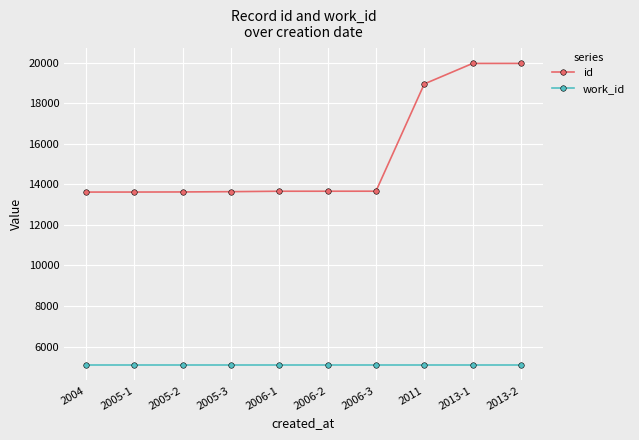

What are all the series names shown in the legend?

id, work_id